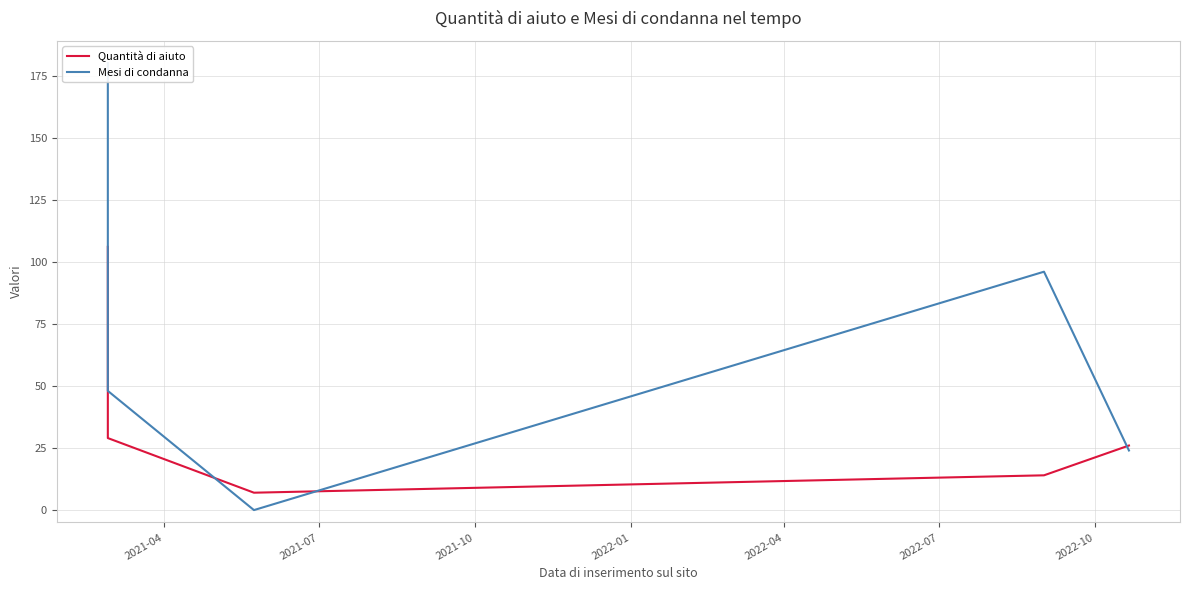

How many intersections are there between Quantità di aiuto and Mesi di condanna?

3